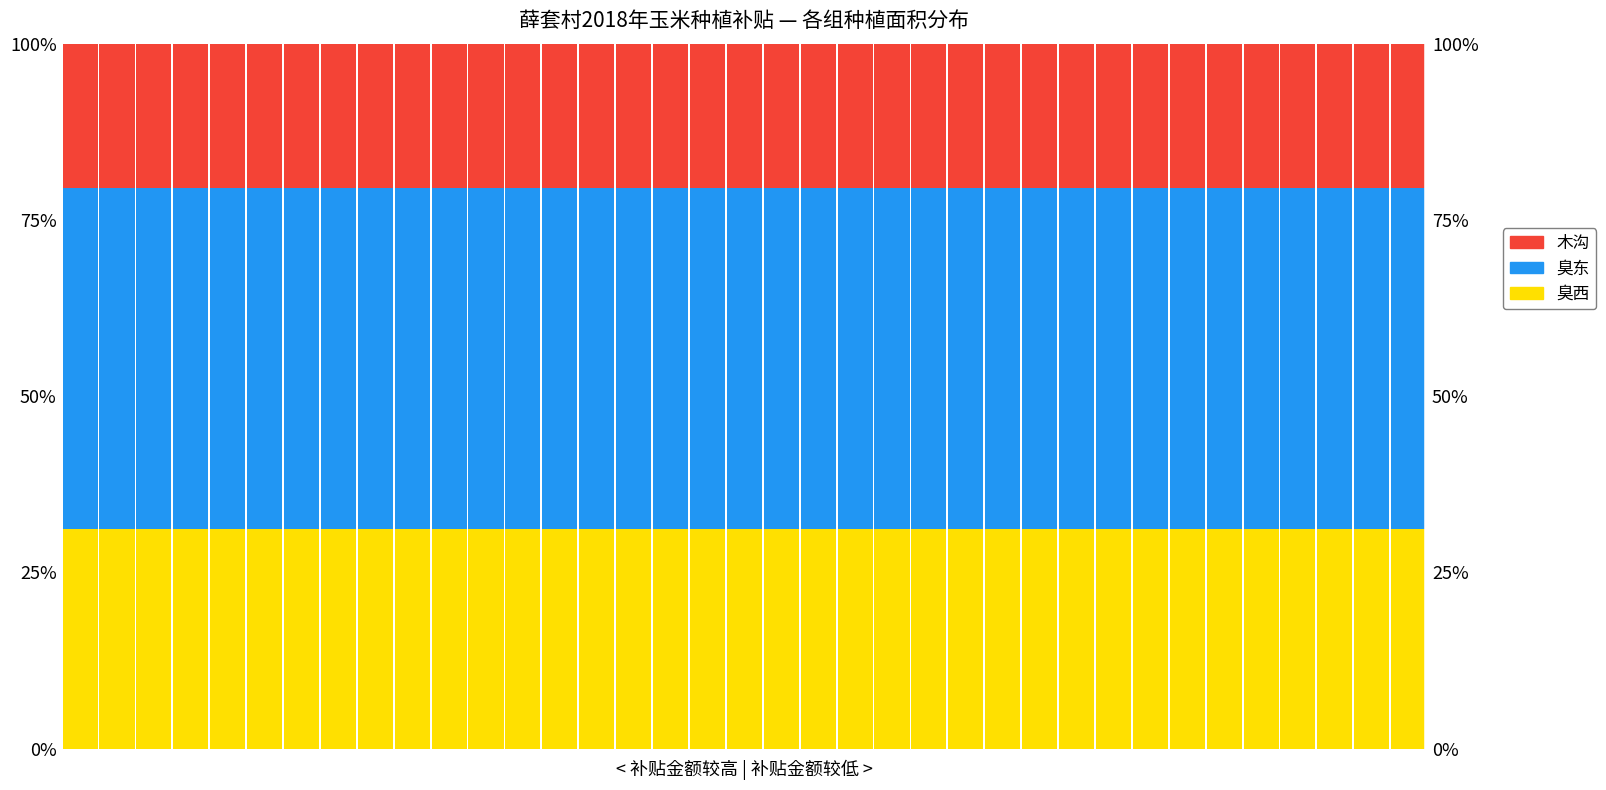

What is the sum of all 臭西 values?

11.5